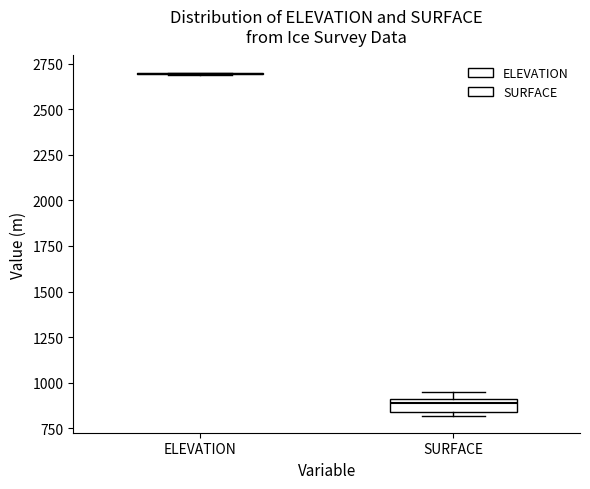

Where is the upper edge of the box for SURFACE on the y-axis? The values are not printed on the chart, so give them approximately, as read against the axis.

900